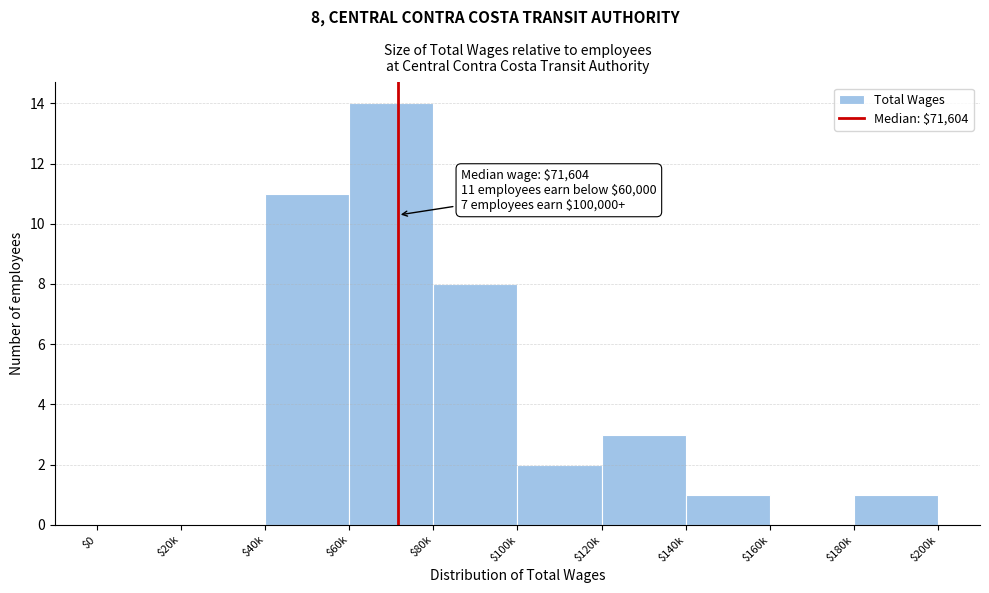

What is the sum of all values?

40